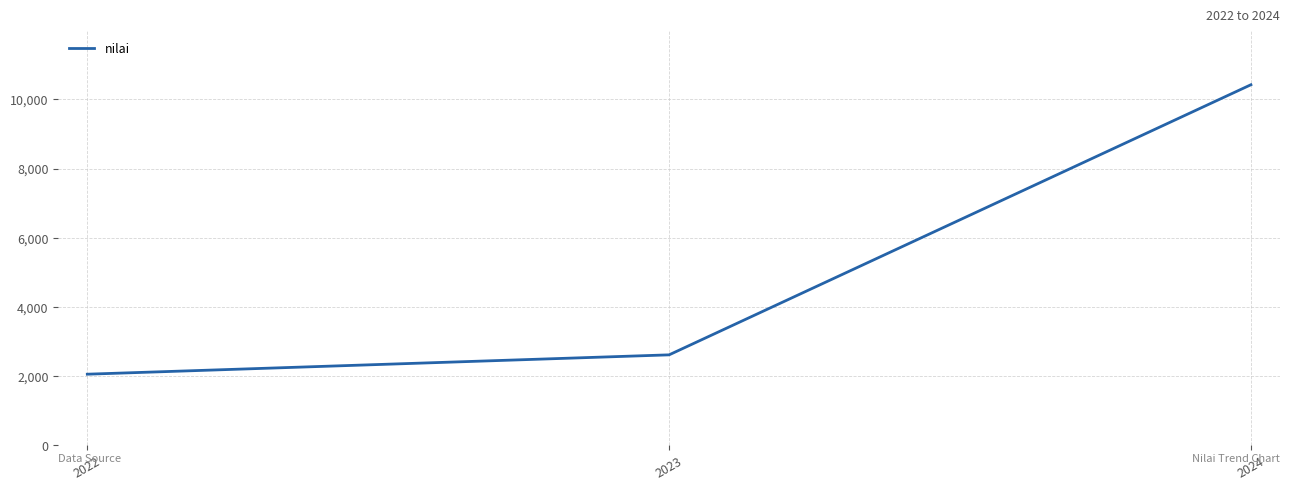

The chart shows a value of 10424 at 2024. True or false?

True